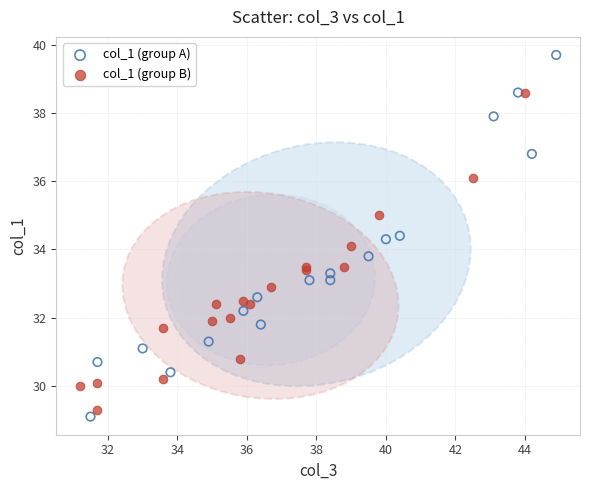

What are all the series names shown in the legend?

col_1 (group A), col_1 (group B)